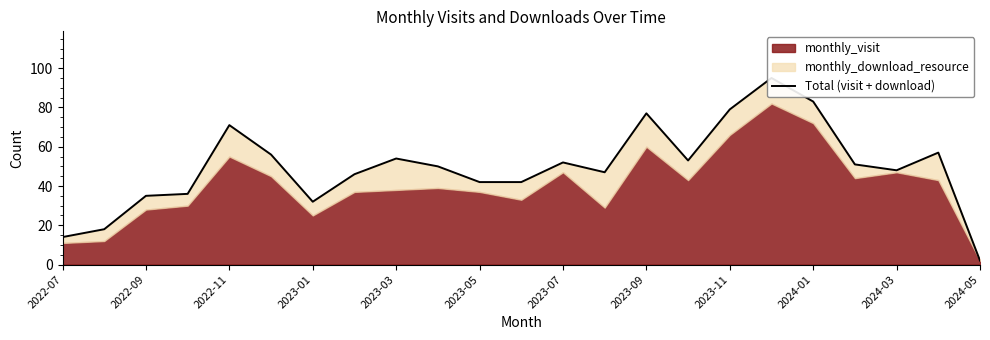

How many points are higher than both their immediate neighbors (excluding endpoints)?

6